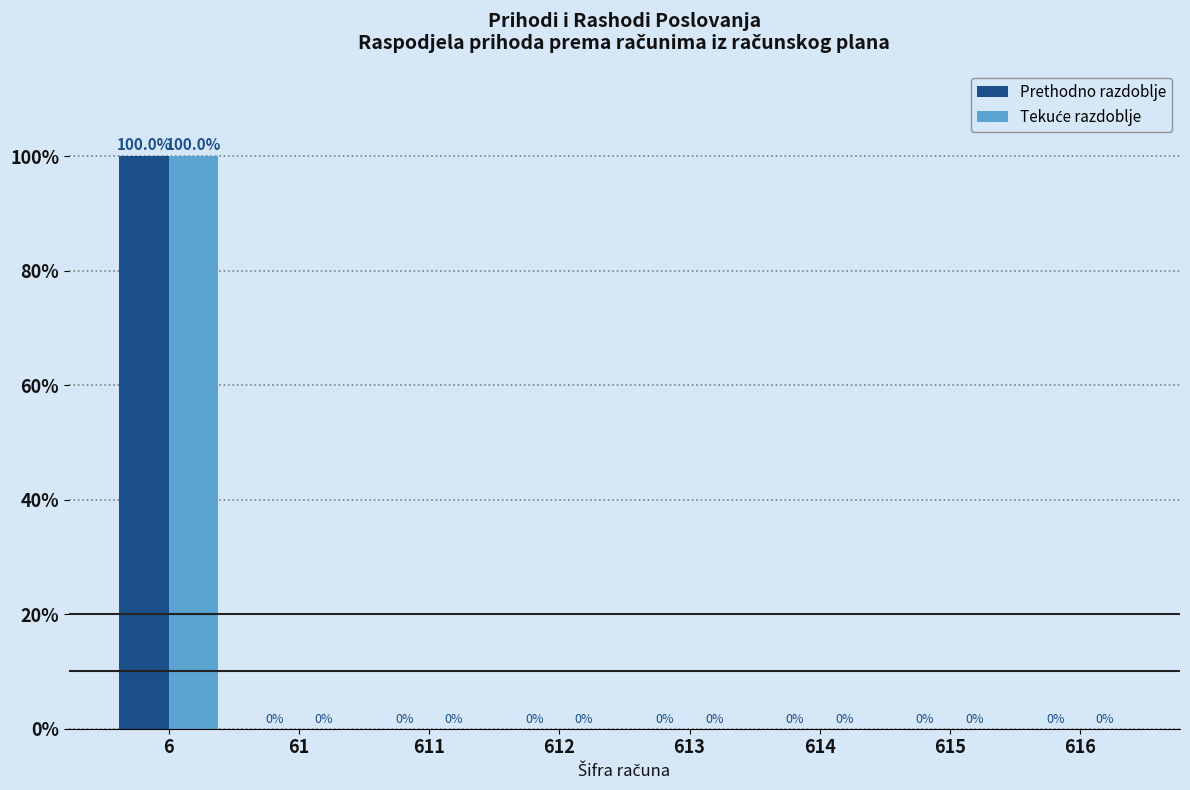

Which category has the highest value across all series?

6